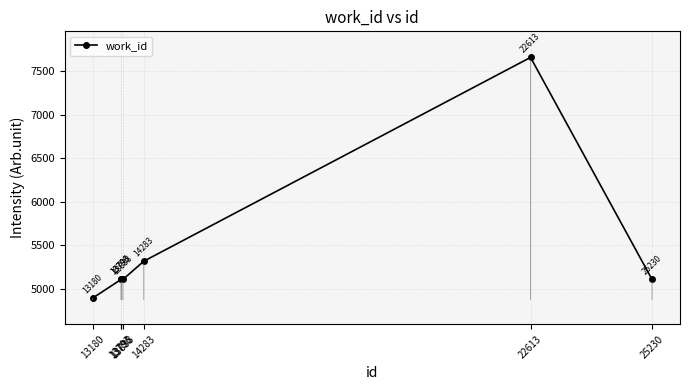

What is the value of the 2nd point from the left?

5106